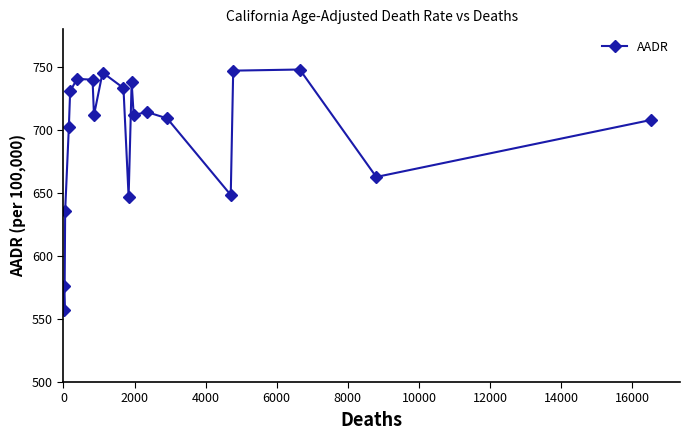

How many interior local valleys (lower than both neighbors) does the data have?

6